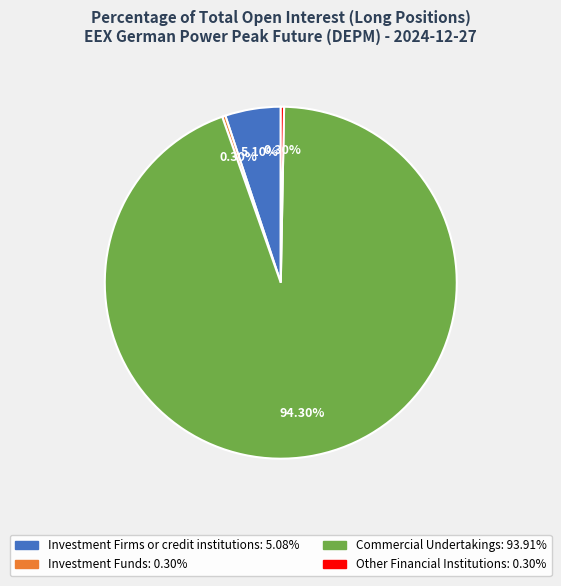

To the nearest percent, what percentage of the pie is Commercial Undertakings?

94%